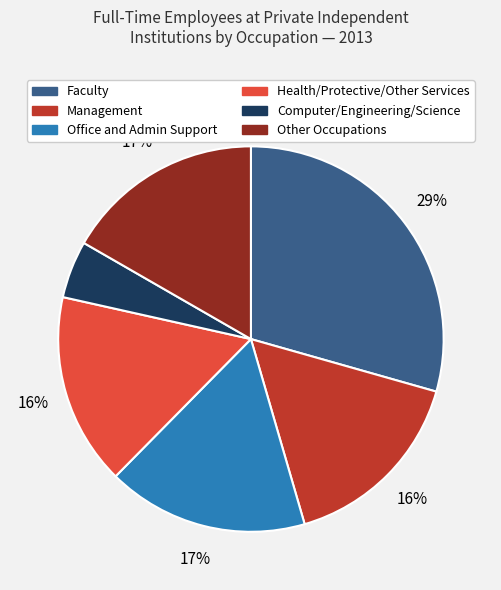

What is the largest slice in the pie chart?

Faculty